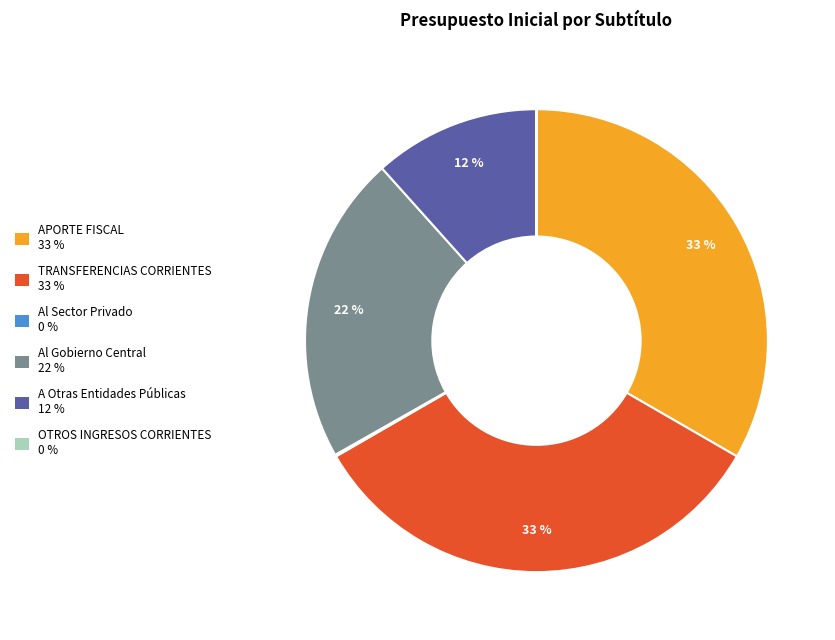

True or false: A Otras Entidades Públicas accounts for 12% of the total.

True